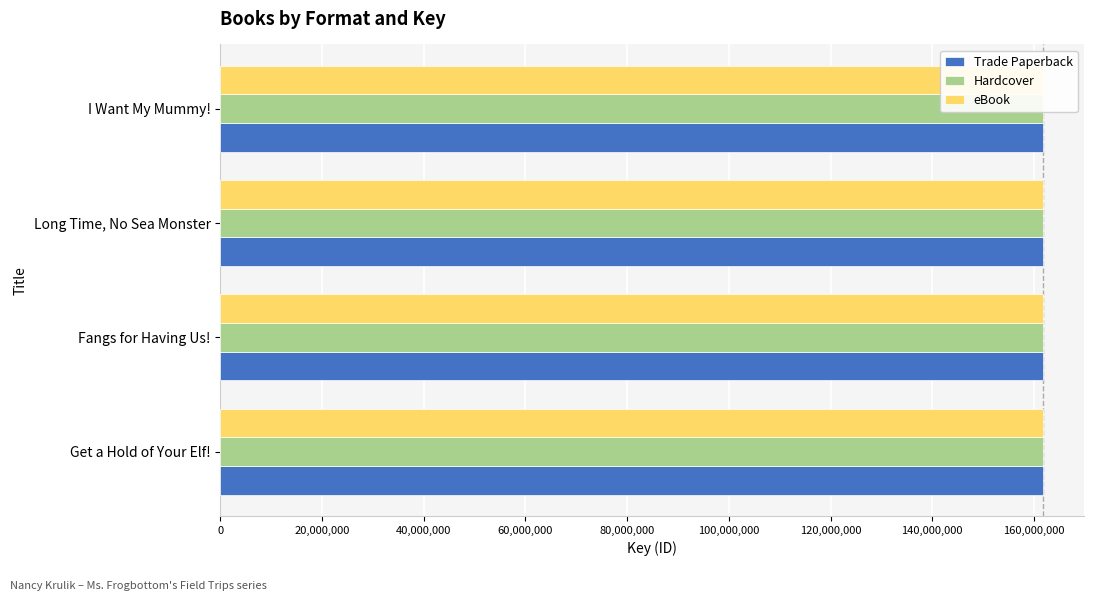

List the series in order of their peak value, highest first.

Trade Paperback, Hardcover, eBook